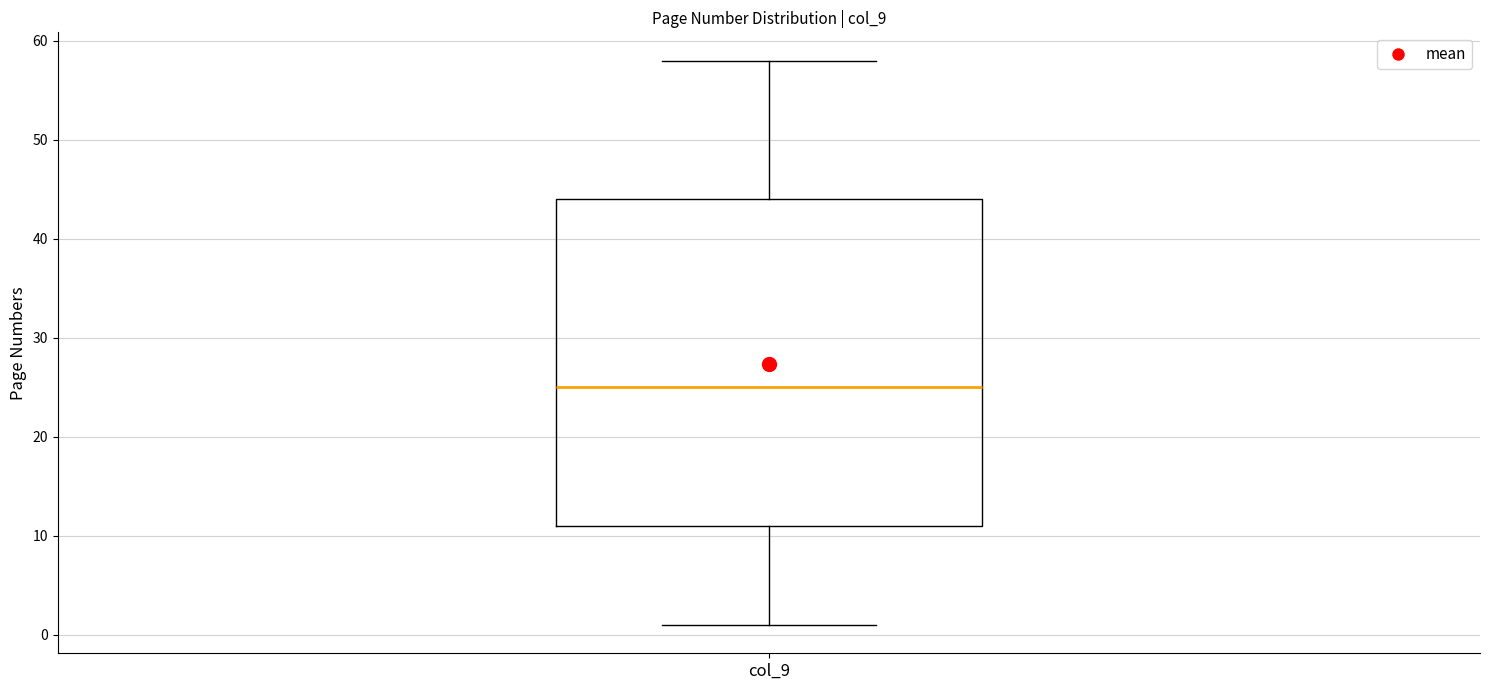

Where does the lower whisker of the box for col_9 end on the y-axis? The values are not printed on the chart, so give them approximately, as read against the axis.

1